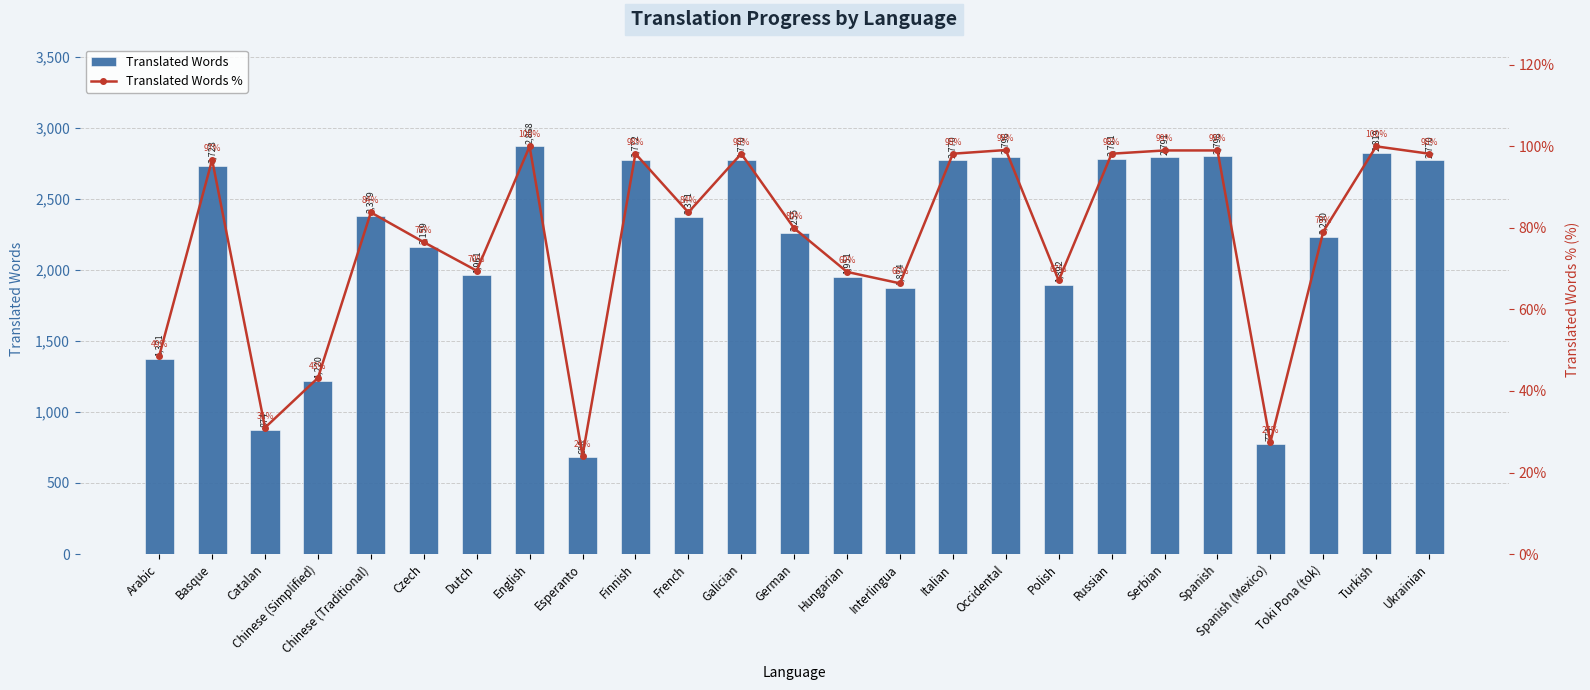

Rank the series by their average value, from lowest to highest.

Translated Words %, Translated Words